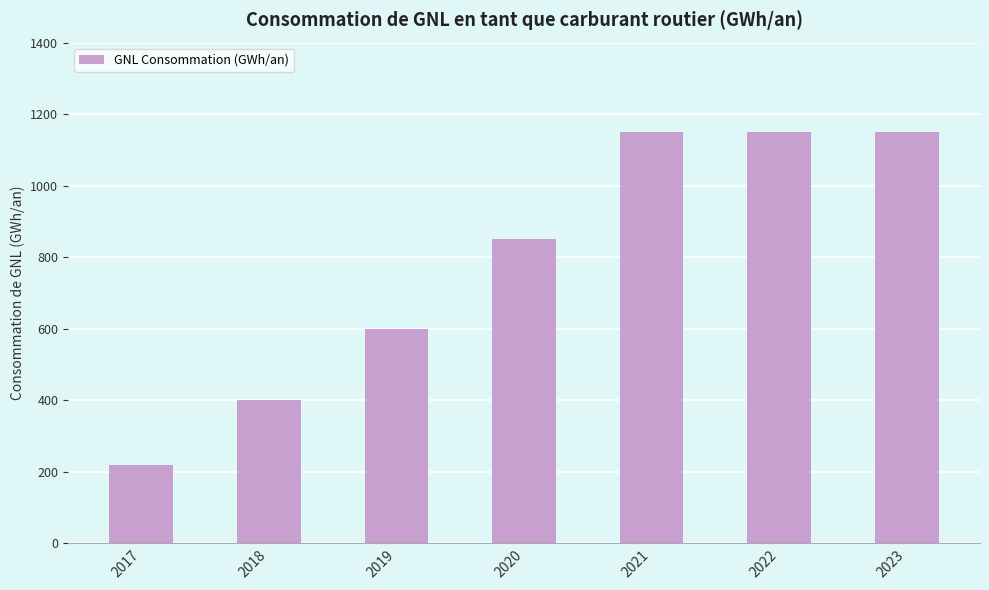

What is the difference between the values at 2019 and 2020?

250